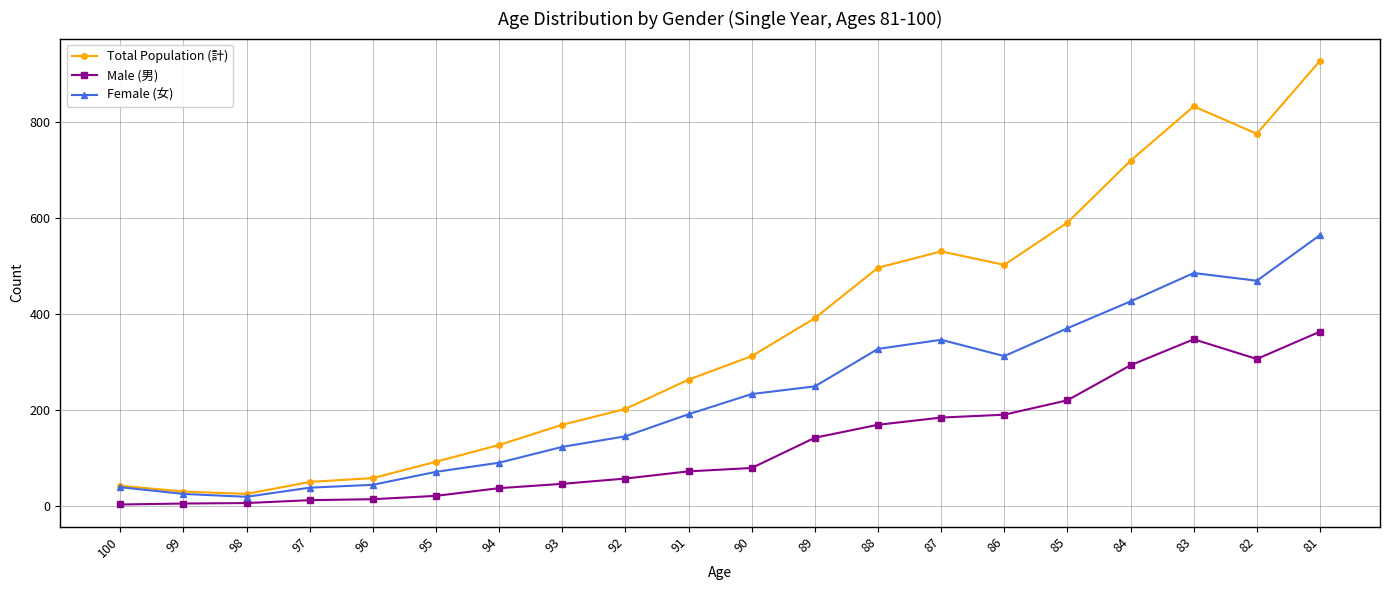

Which series has the widest spread of values?

Total Population (計)